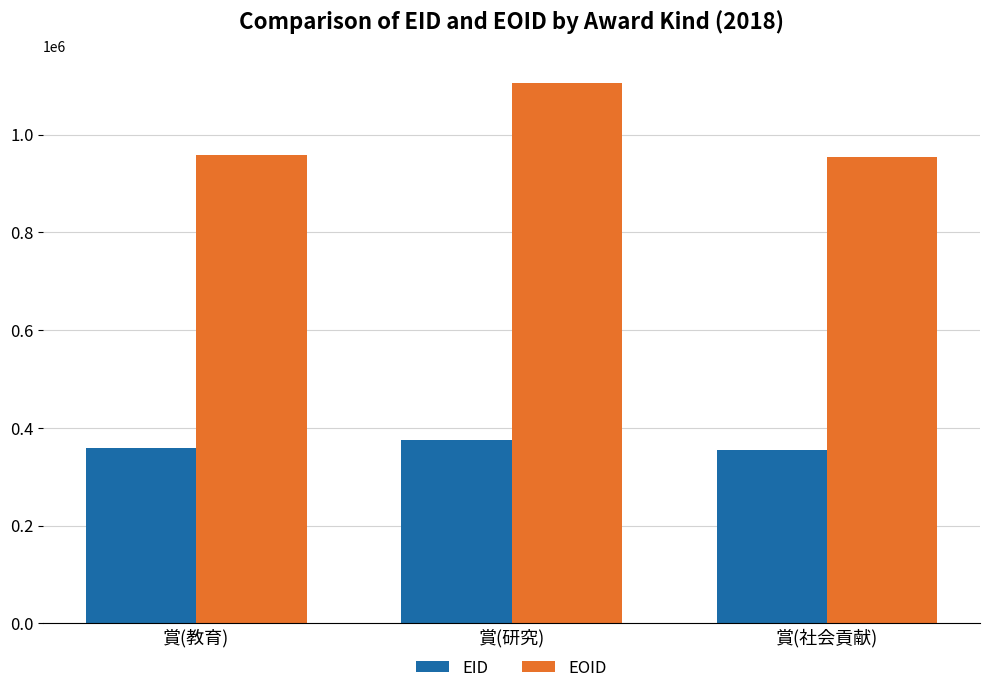

Between 賞(教育) and 賞(研究), which series saw the biggest shift?

EOID